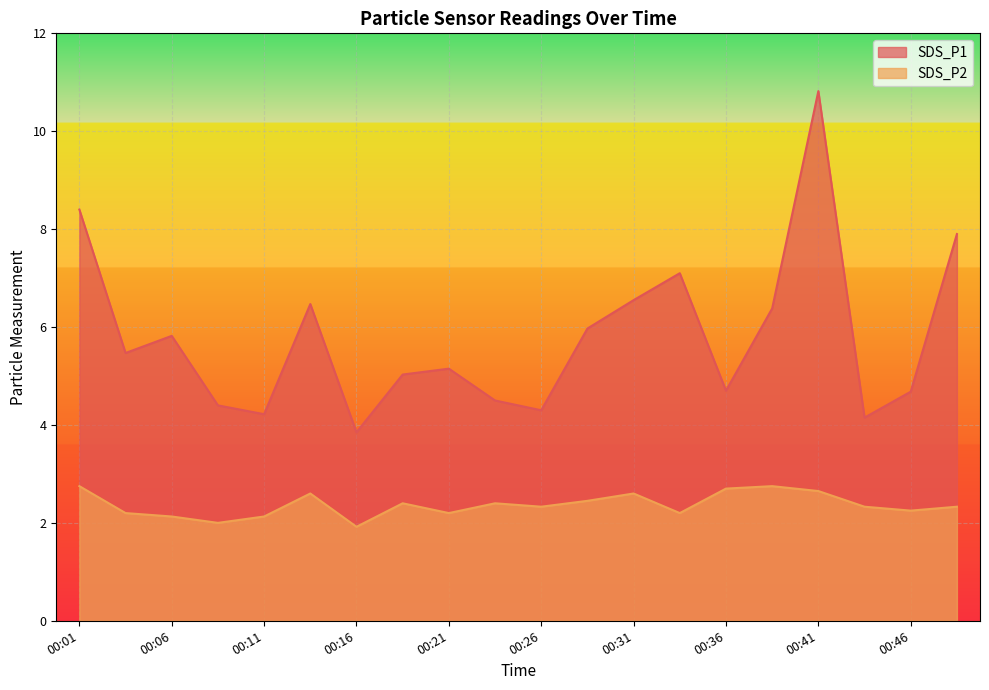

Reading right to left, transcribe all the data shown in this chart.

SDS_P1: 7.9	4.7	4.2	10.8	6.4	4.7	7.1	6.5	6.0	4.3	4.5	5.2	5.0	3.9	6.5	4.2	4.4	5.8	5.5	8.4
SDS_P2: 2.3	2.2	2.3	2.6	2.8	2.7	2.2	2.6	2.5	2.3	2.4	2.2	2.4	1.9	2.6	2.1	2.0	2.1	2.2	2.8